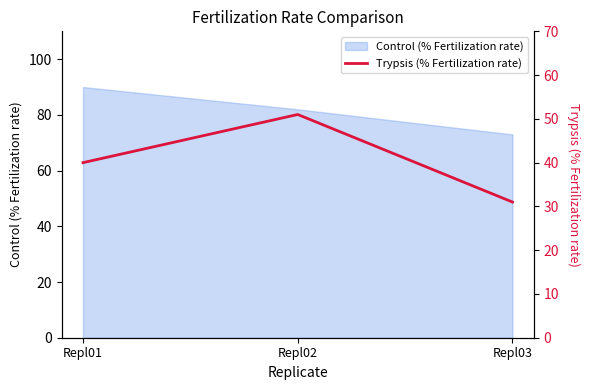

Which has a higher value, Repl03 or Repl01?

Repl01